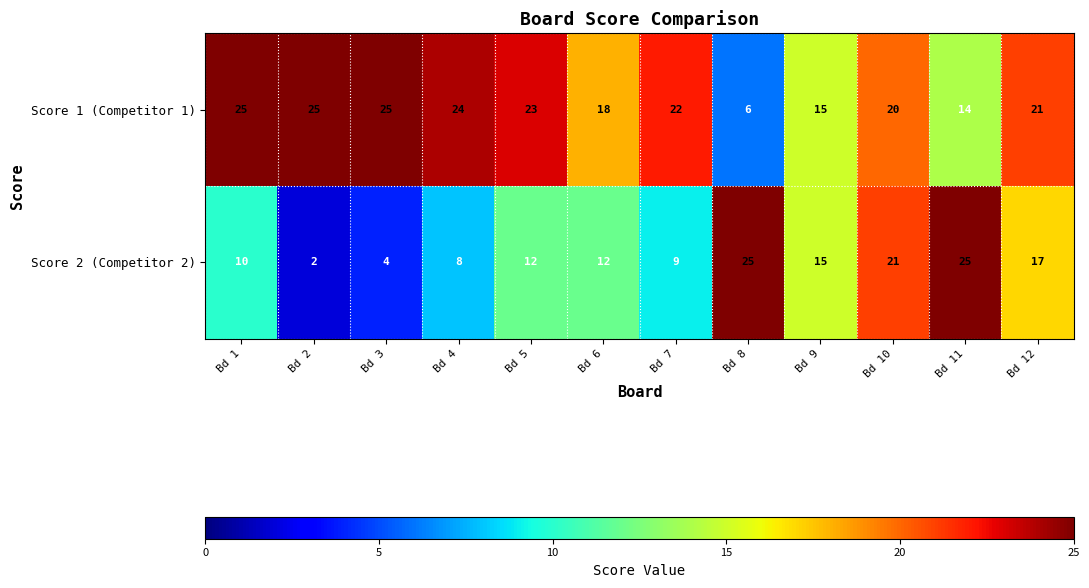

The value of Score 2 (Competitor 2) at Bd 1 is 3. True or false?

False